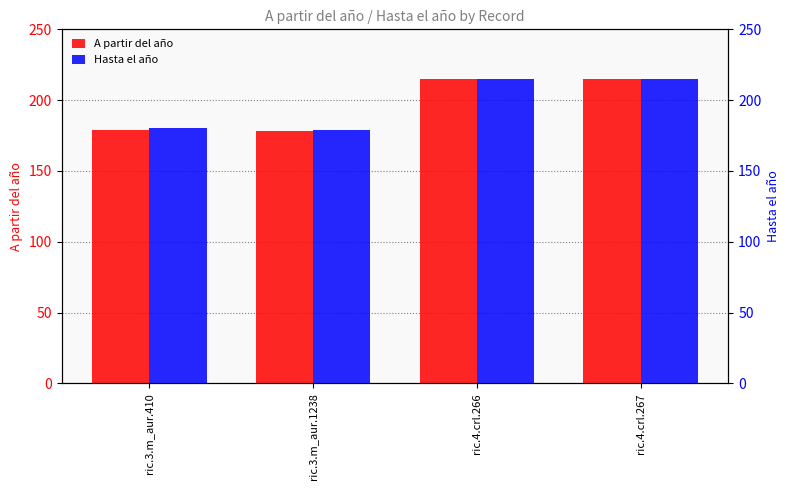

At how many categories does at least one series exceed 185?

2